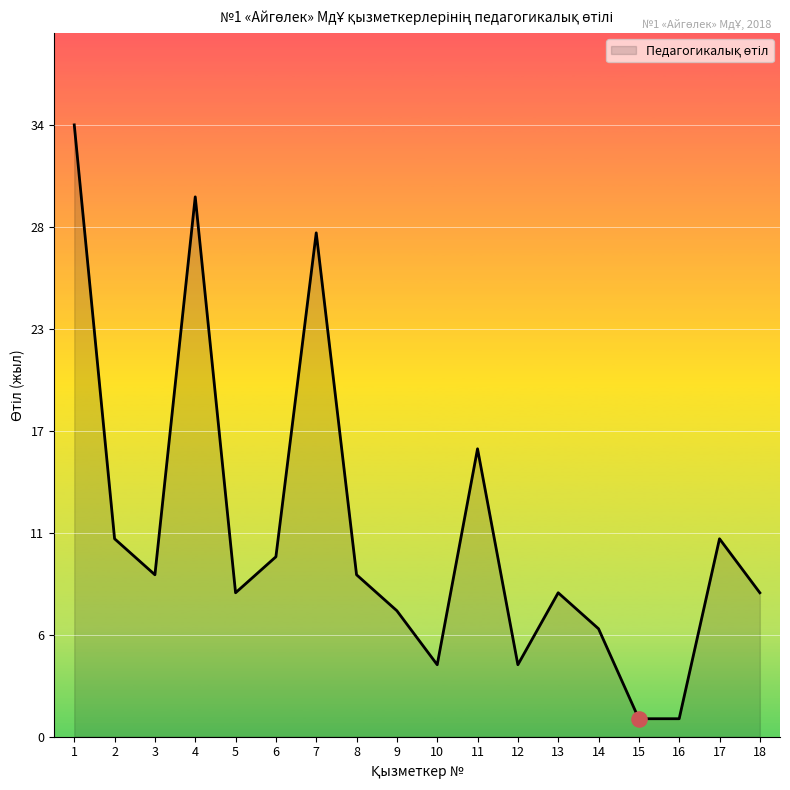

Which has a higher value, 13 or 17?

17